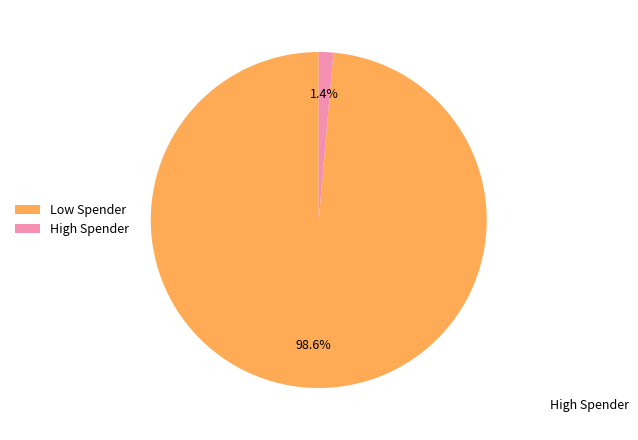

Which has a higher value, High Spender or Low Spender?

Low Spender